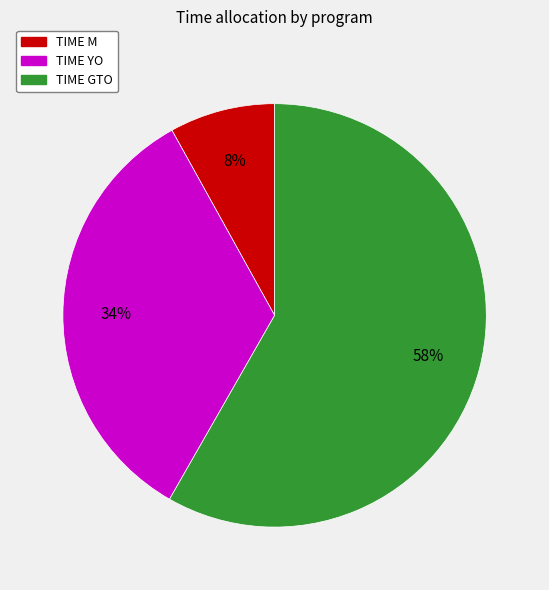

To the nearest percent, what is the average slice percentage?

33%